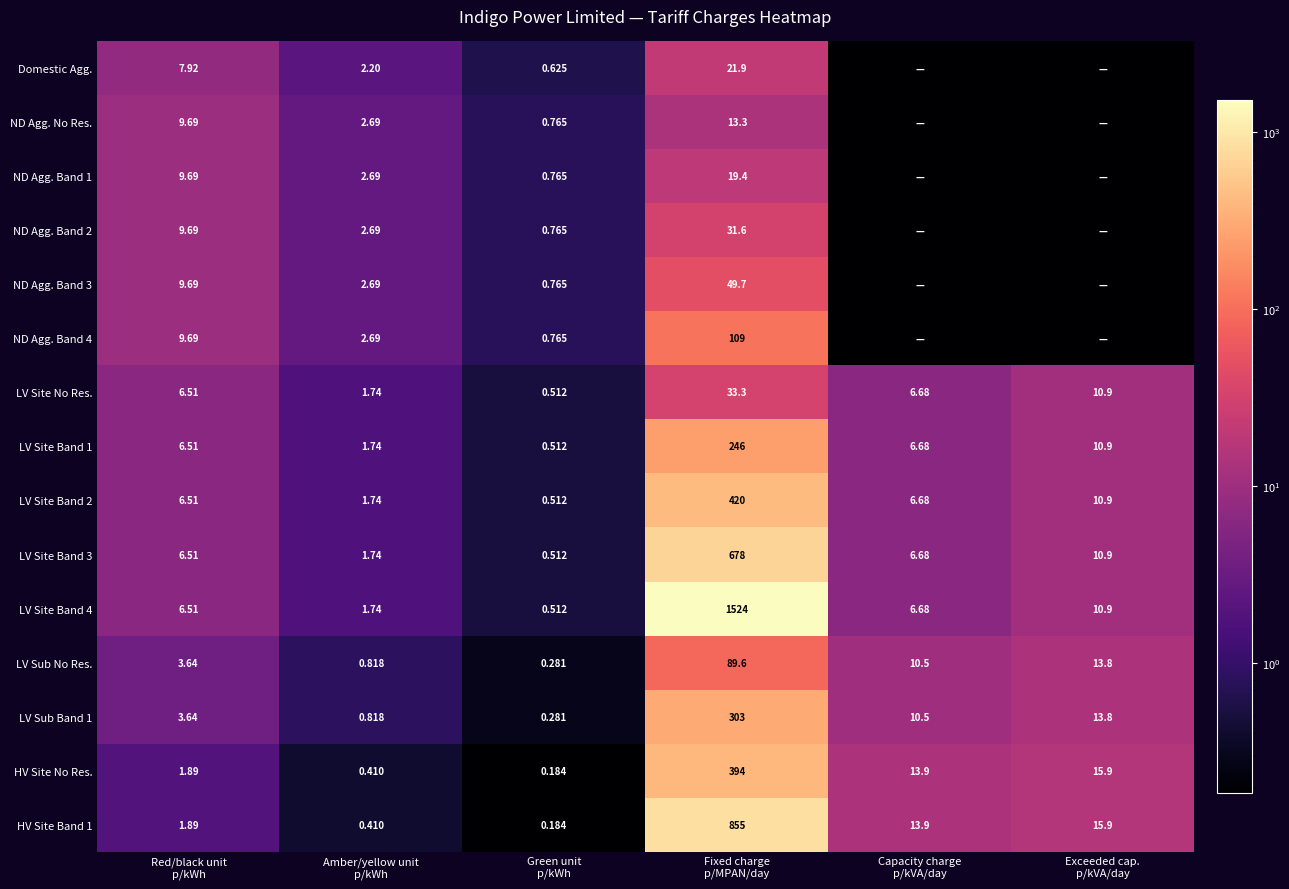

What is the maximum value for ND Agg. Band 4?

109.2